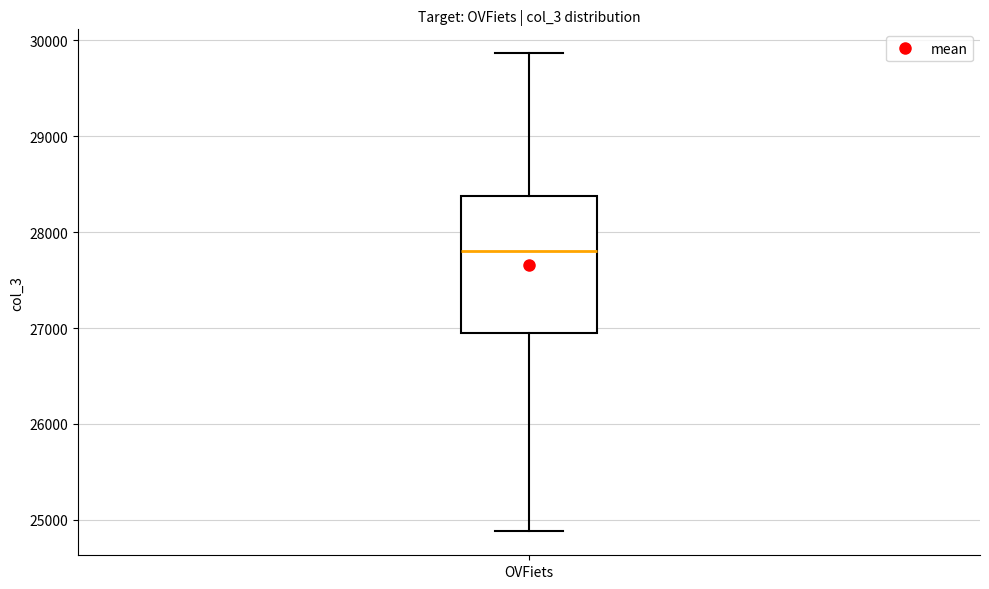

Where is the upper edge of the box for OVFiets on the y-axis? The values are not printed on the chart, so give them approximately, as read against the axis.

28400